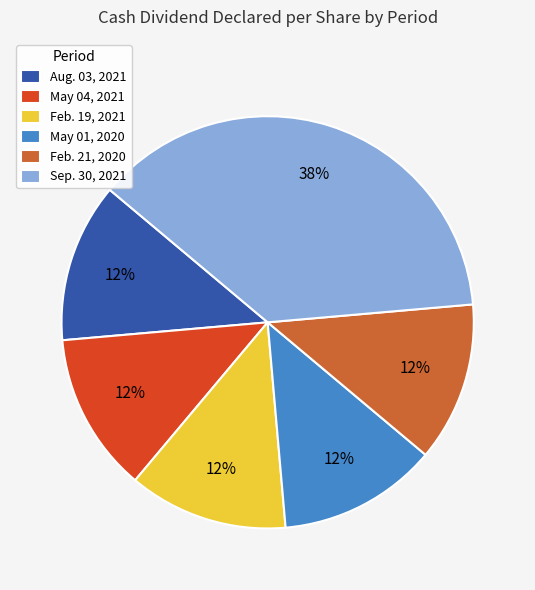

How many slices are in this pie chart?

6